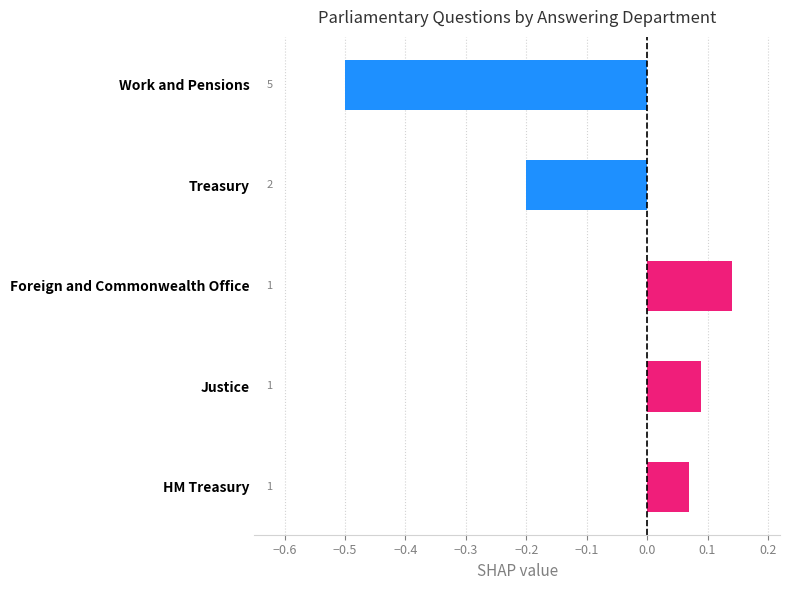

Rank the categories by value from highest to lowest.

Foreign and Commonwealth Office, Justice, HM Treasury, Treasury, Work and Pensions